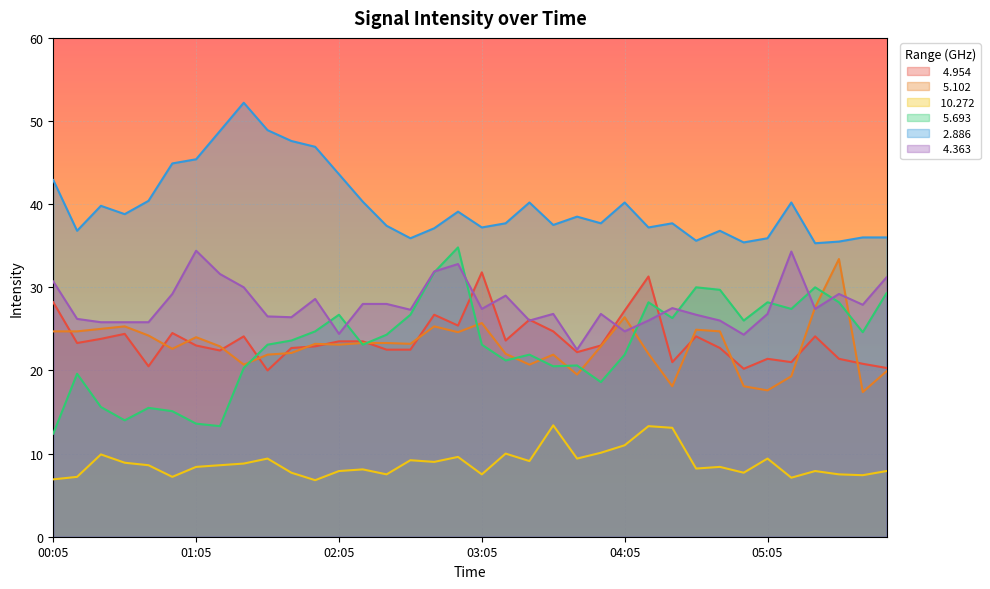

What is the difference between the highest and lowest values at 05:35?

28.0